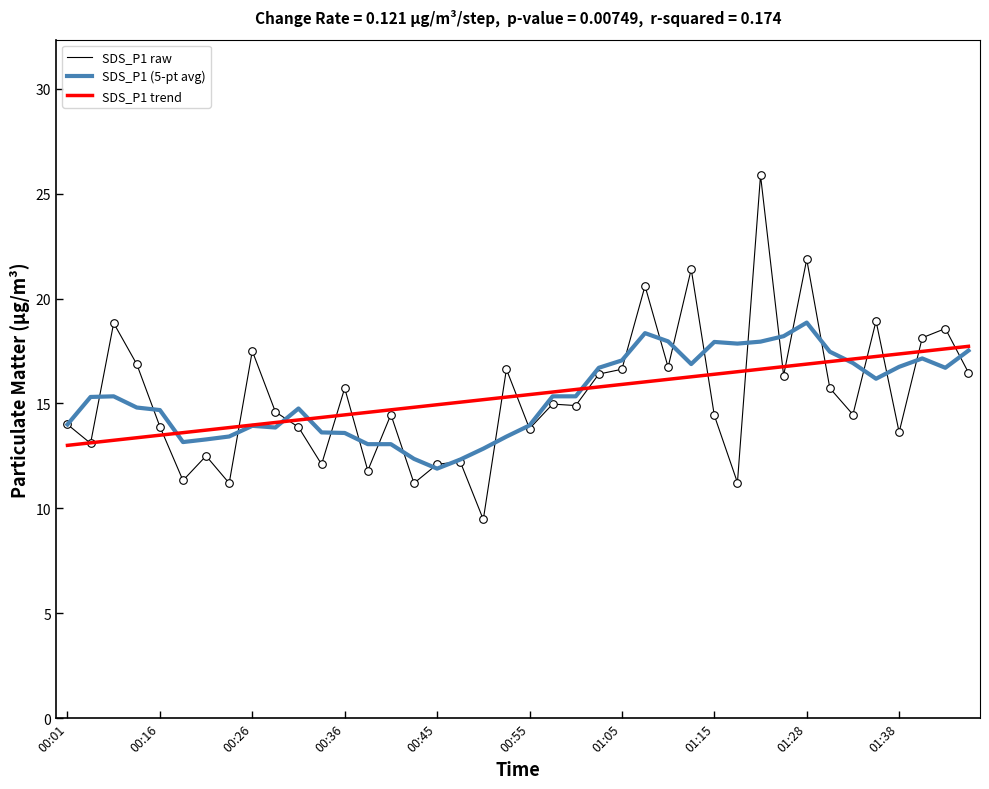

What is the smallest value displayed?

9.5